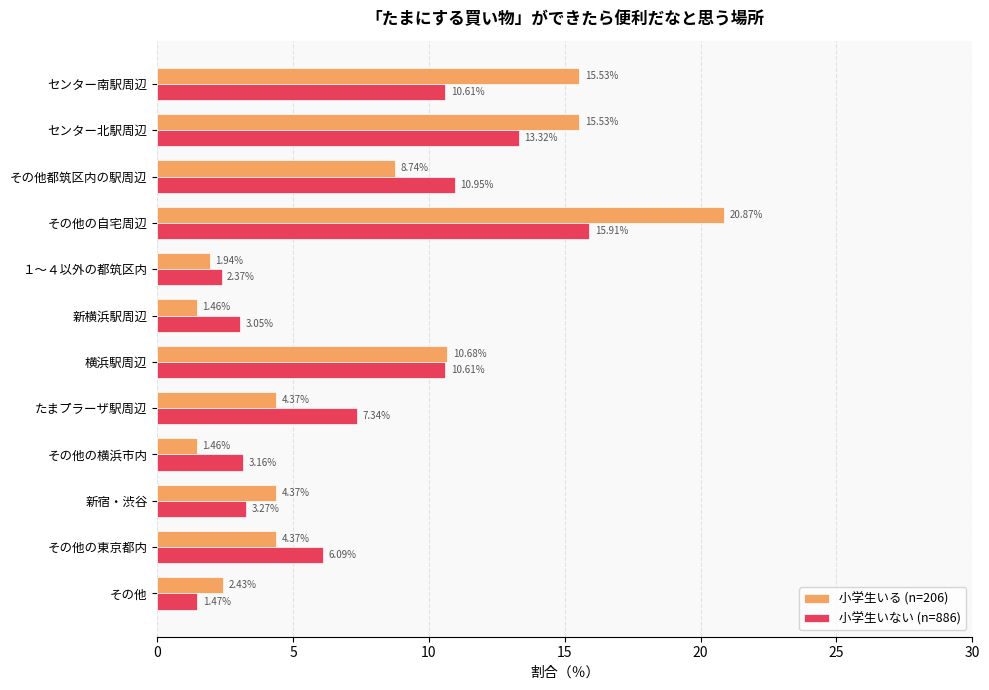

What is the average value of the 小学生いる (n=206) series?

7.6